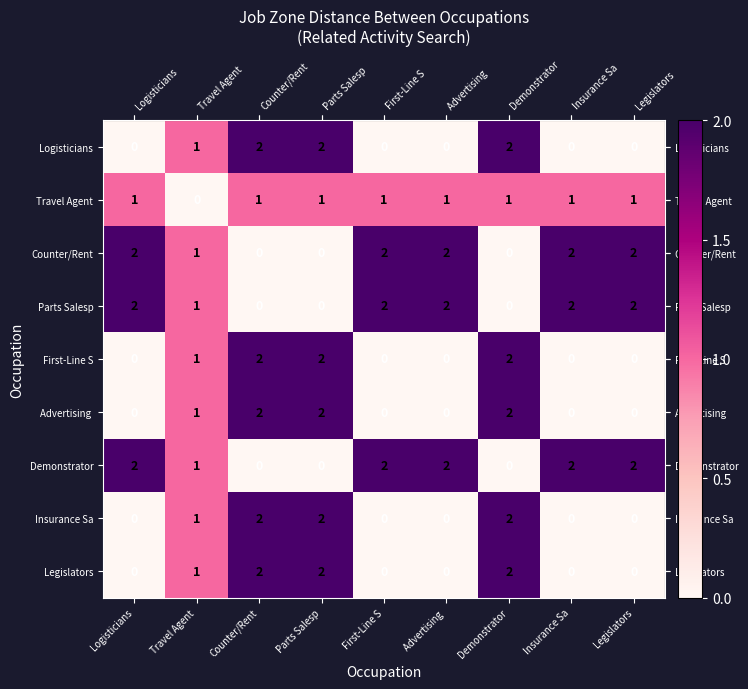

What is the total value across all series at Travel Agent?

8